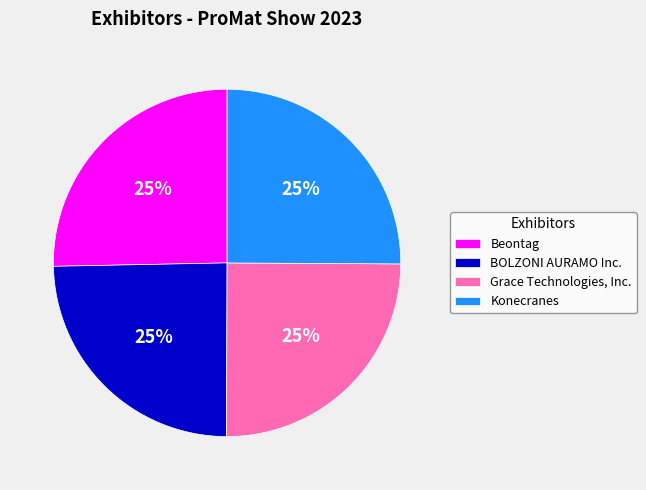

What is the ratio of the value at Grace Technologies, Inc. to the value at BOLZONI AURAMO Inc.?

1.0